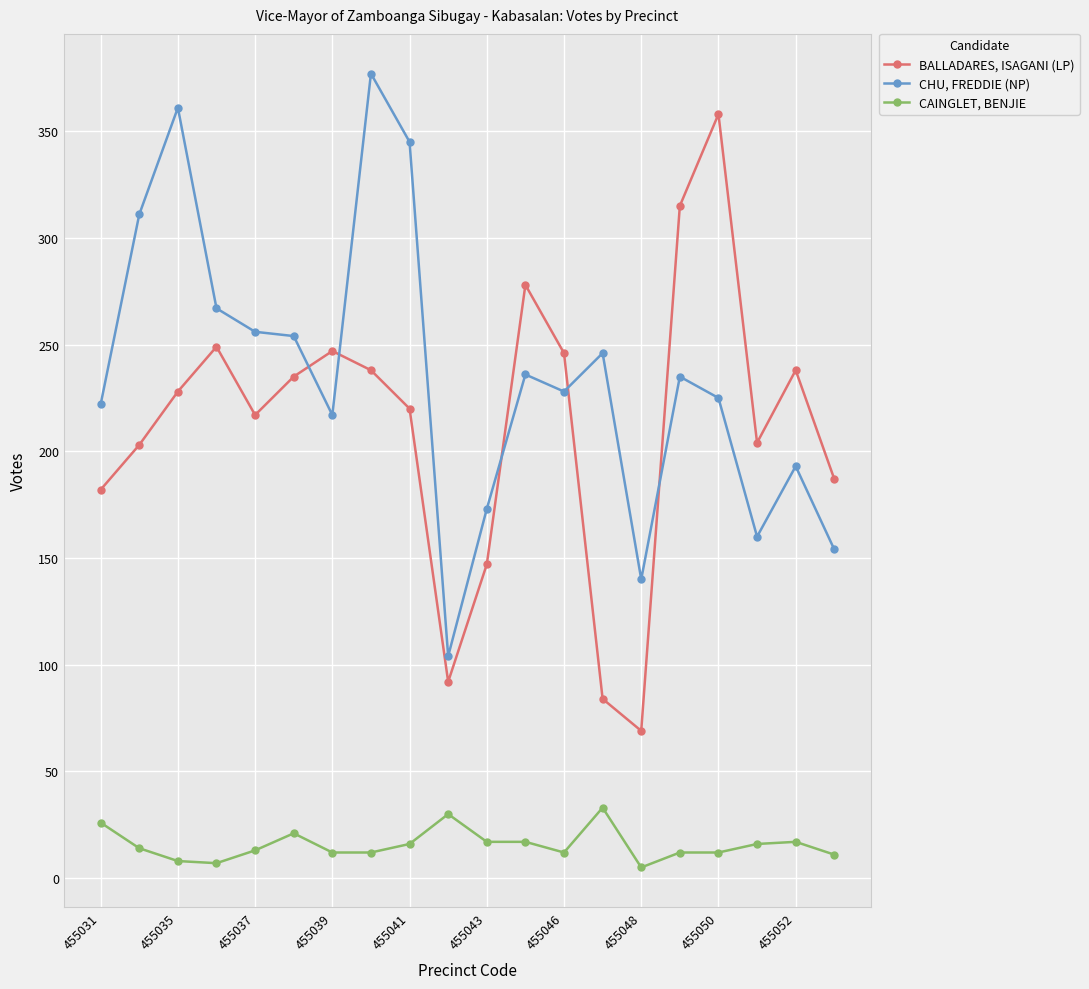

What is the average value of the BALLADARES, ISAGANI (LP) series?

212